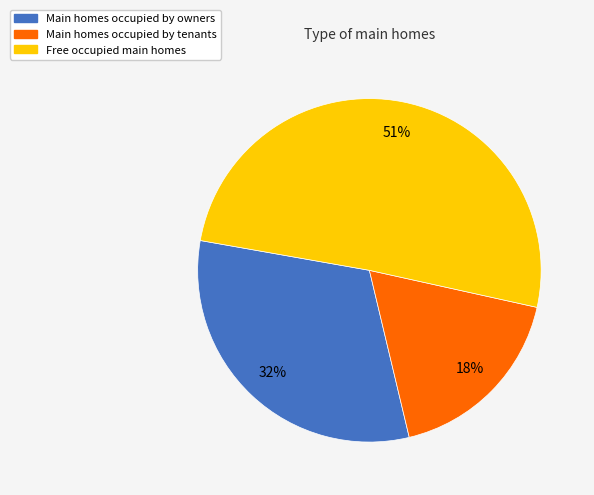

To the nearest percent, what is the difference between the largest and smallest slice percentages?

33%